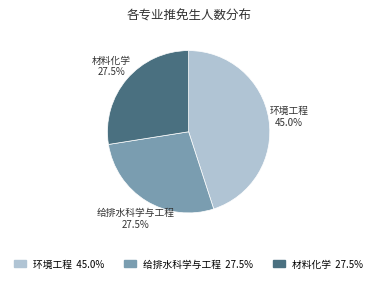

Approximately how many times larger is the value at 环境工程 compared to 给排水科学与工程?

1.6